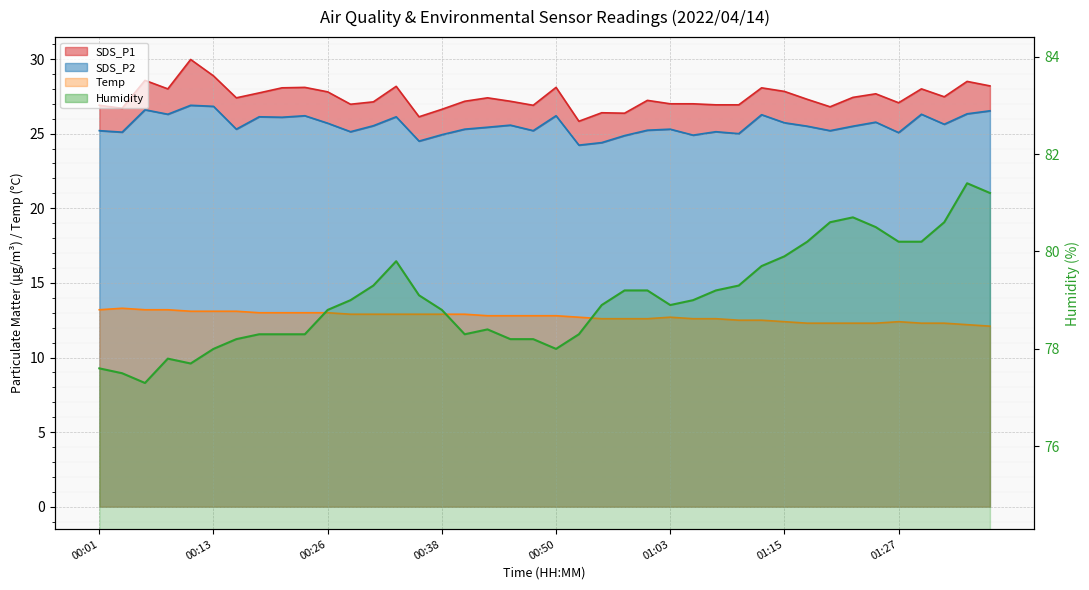

What is the average value of the Humidity series?

79.1